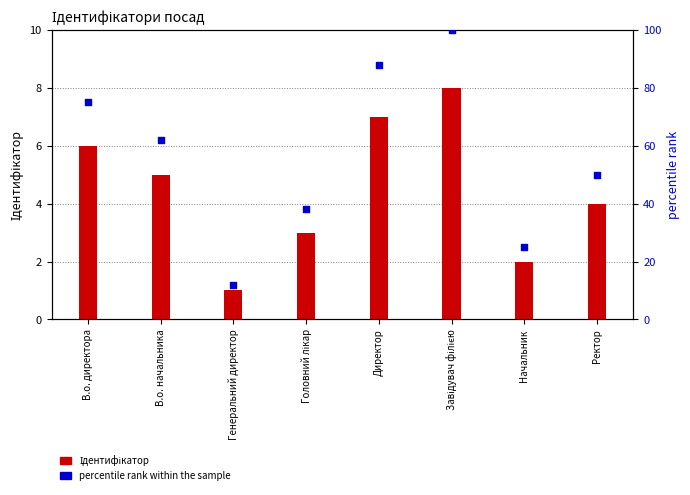

Which series contains the highest Y value?

percentile rank within the sample